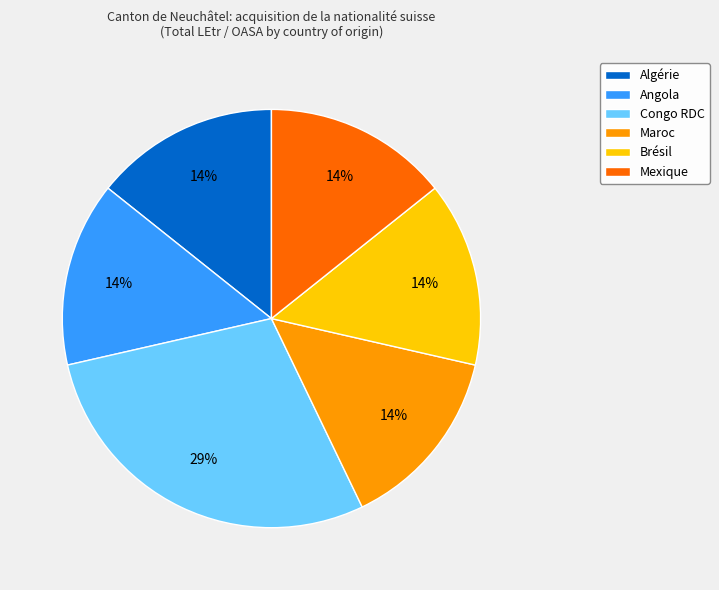

Which slice is the largest?

Congo RDC